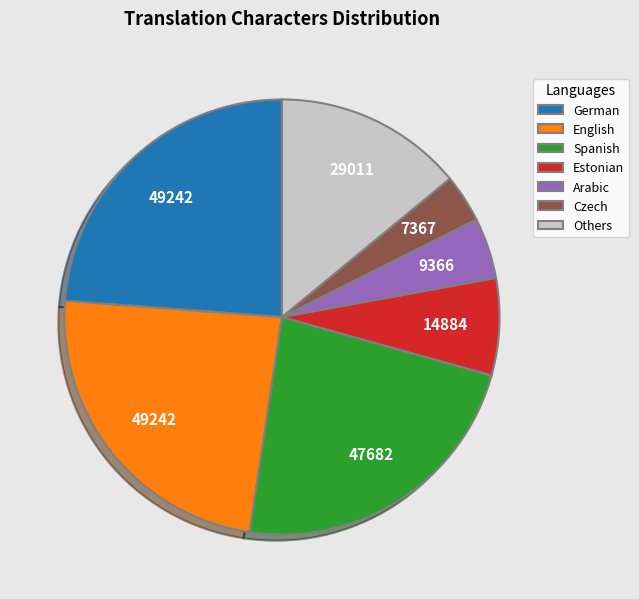

Which slice is the smallest?

Czech